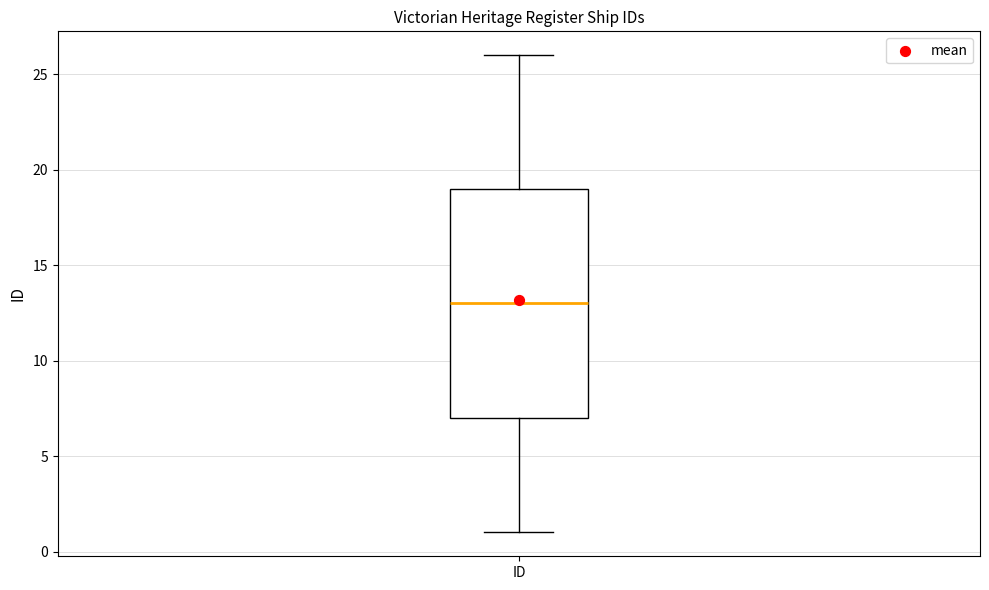

Transcribe this box plot: give where the median line is, the range the box spans, and where the two whiskers end, as read against the y-axis. The values are not printed on the chart, so give them approximately, as read against the axis.

median 13, box 7 to 19, whiskers 1 to 26